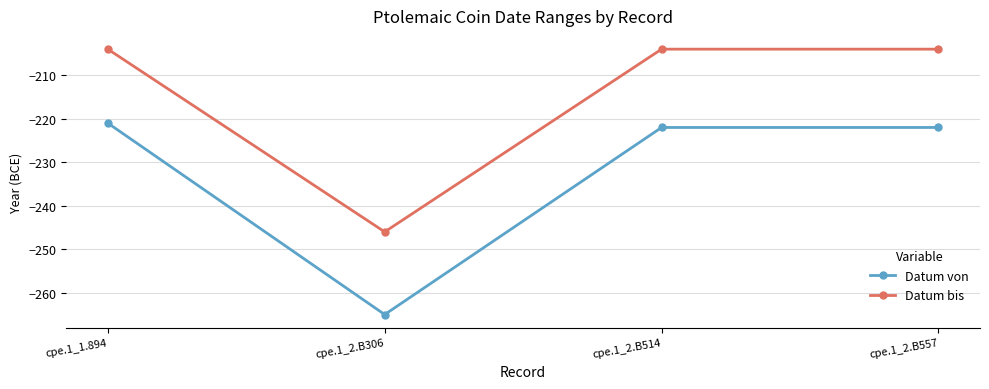

What is the sum of the Datum von values at cpe.1_1.894 and cpe.1_2.B557?

-443